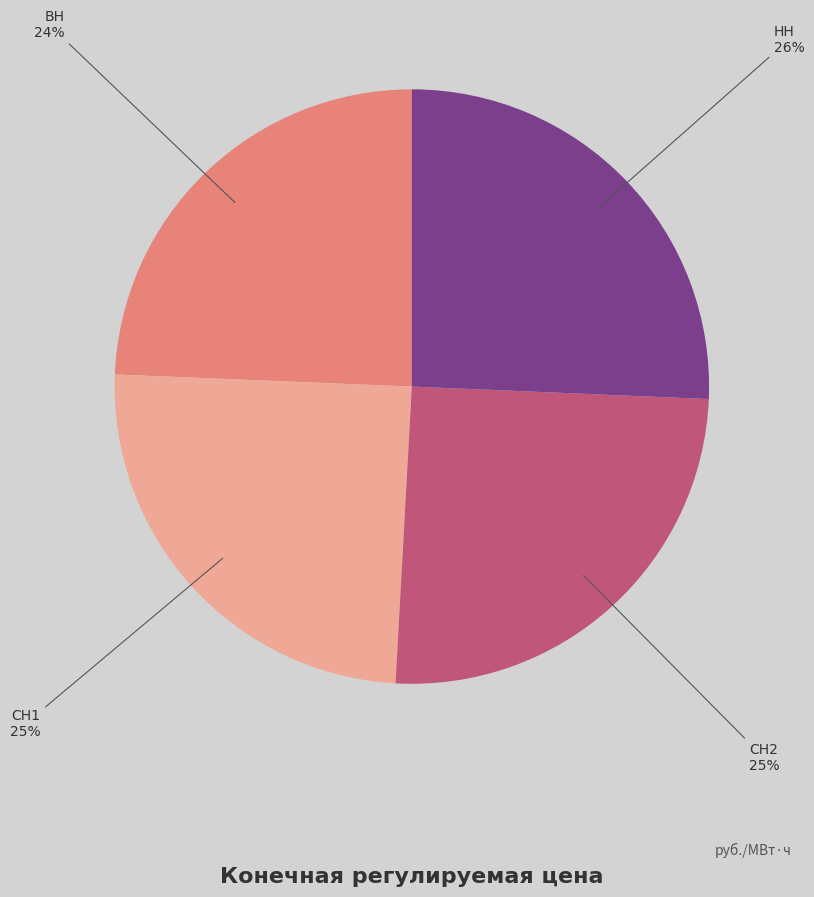

What is the ratio of the value at СН2 to the value at НН?

1.0